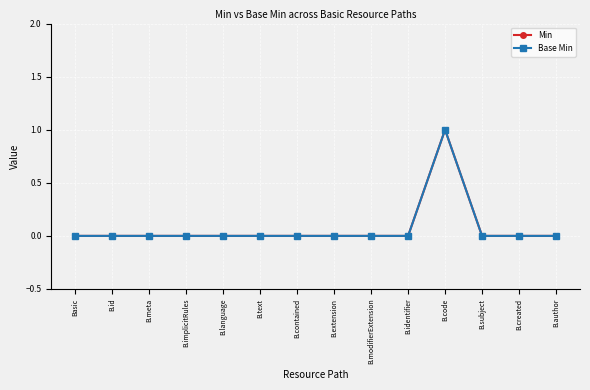

True or false: Min has more than 2 points higher than both neighbors.

False